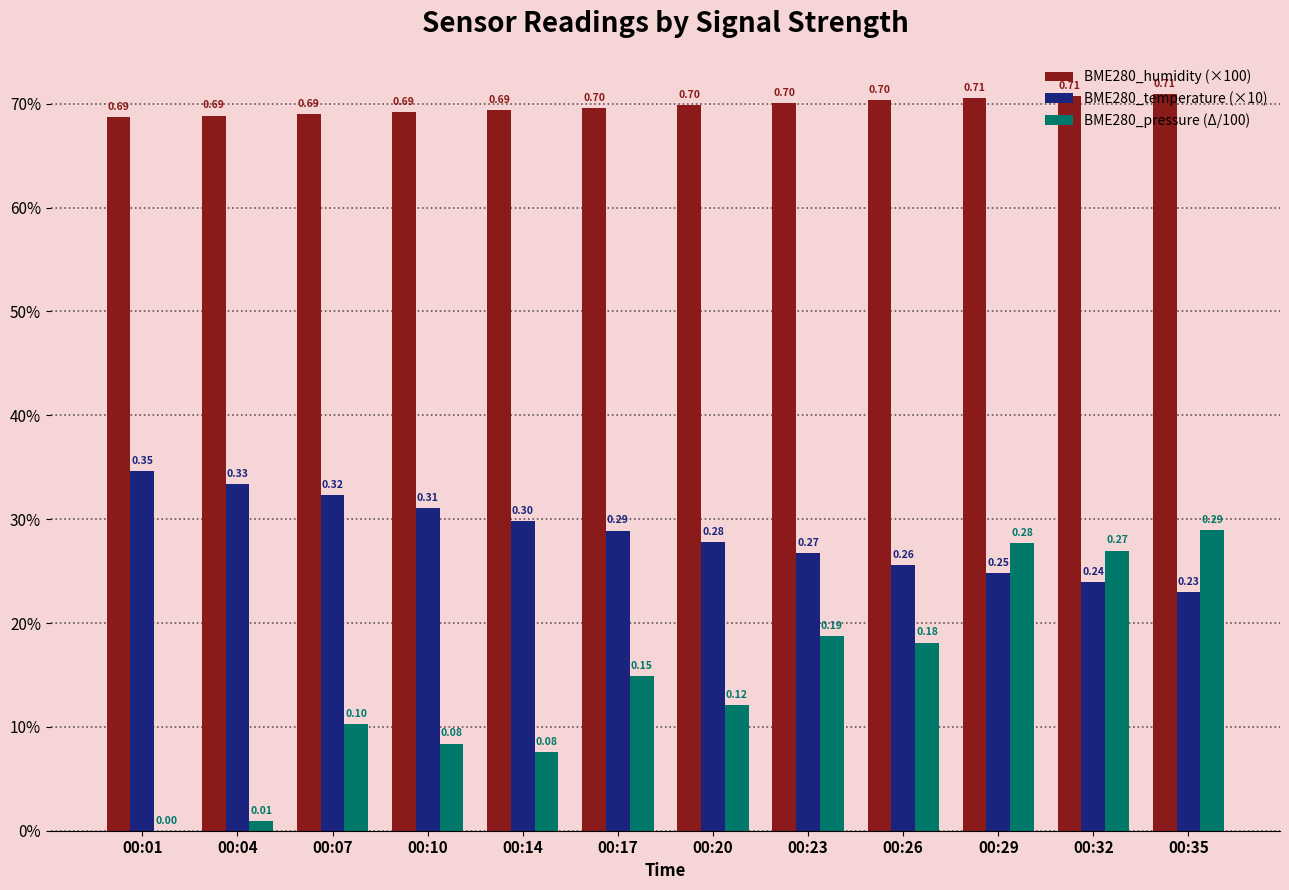

Is the value of BME280_humidity (×100) at 00:14 greater than the value of BME280_temperature (×10) at 00:01?

Yes